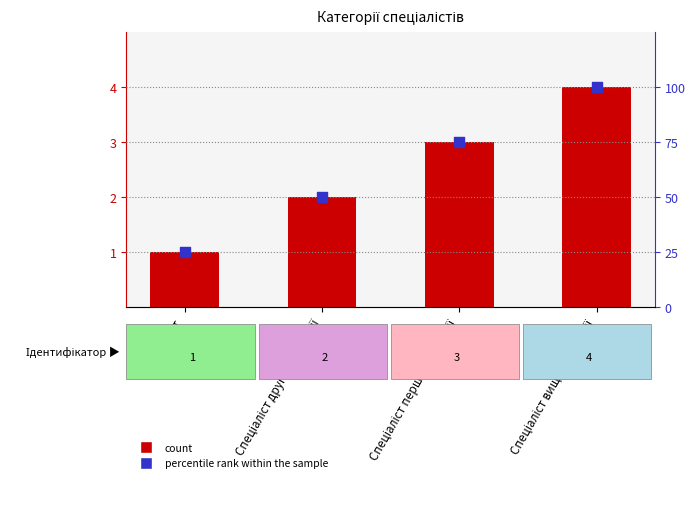

Which series has the largest total across all categories?

percentile rank within the sample